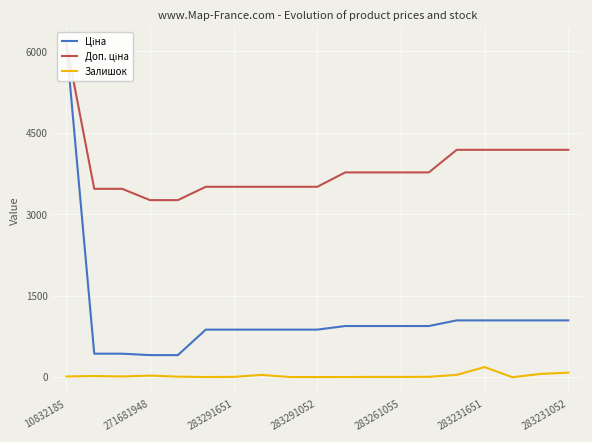

True or false: Ціна and Доп. ціна cross at least once.

False